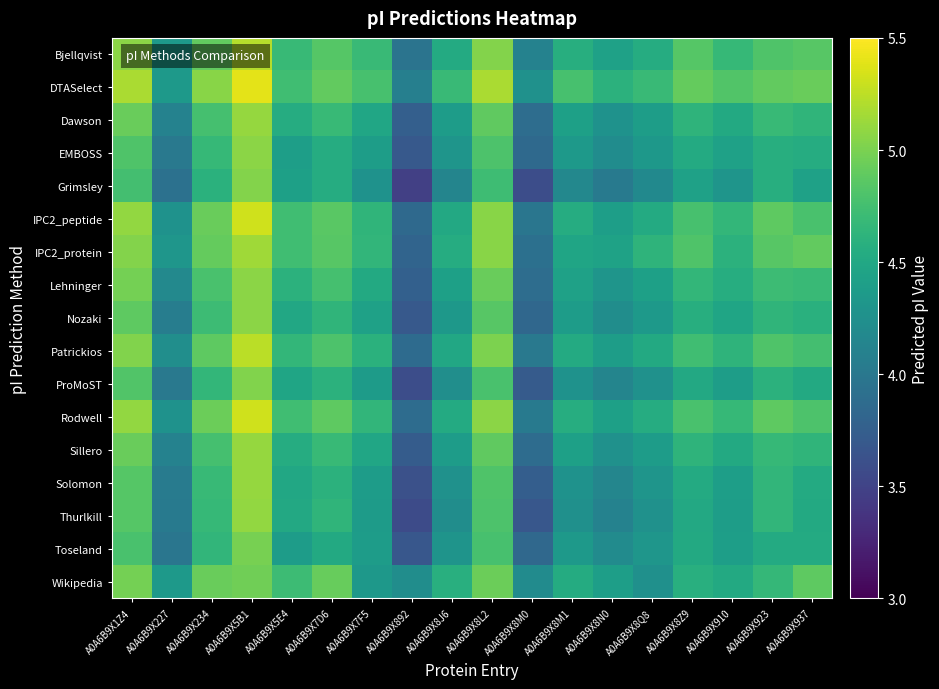

Rank the series by their maximum value, from lowest to highest.

Wikipedia, Toseland, ProMoST, Grimsley, EMBOSS, Lehninger, Nozaki, Thurlkill, Dawson, Sillero, Solomon, IPC2_protein, Bjellqvist, Patrickios, IPC2_peptide, Rodwell, DTASelect